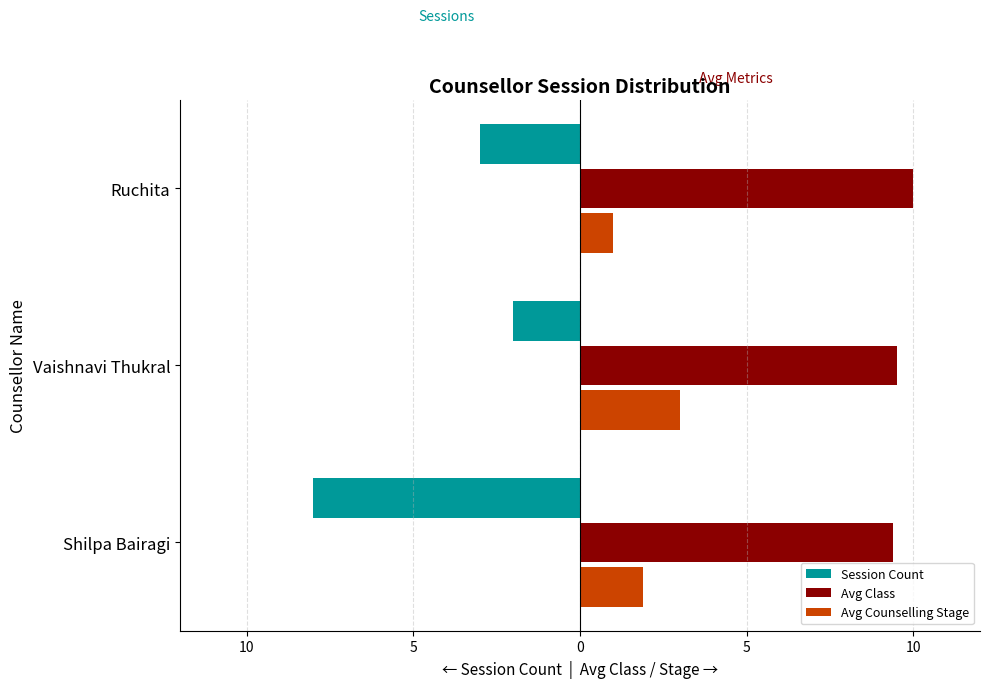

What are all the series names shown in the legend?

Session Count, Avg Class, Avg Counselling Stage